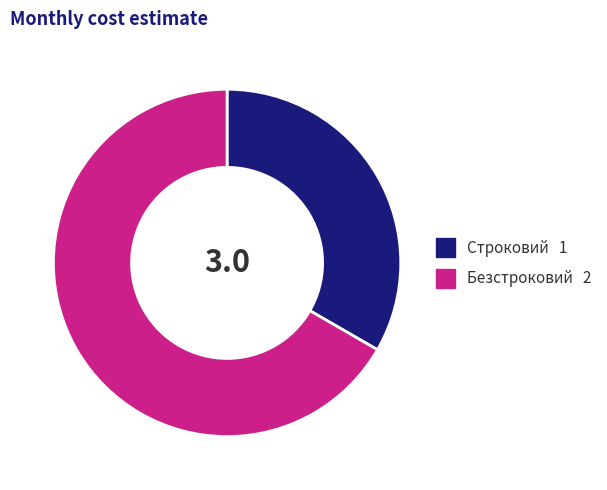

What is the ratio of the value at Безстроковий to the value at Строковий?

2.0